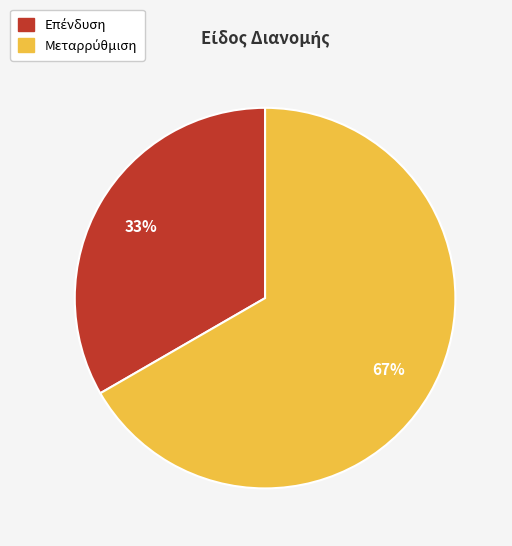

Is there a majority slice in this chart?

Yes